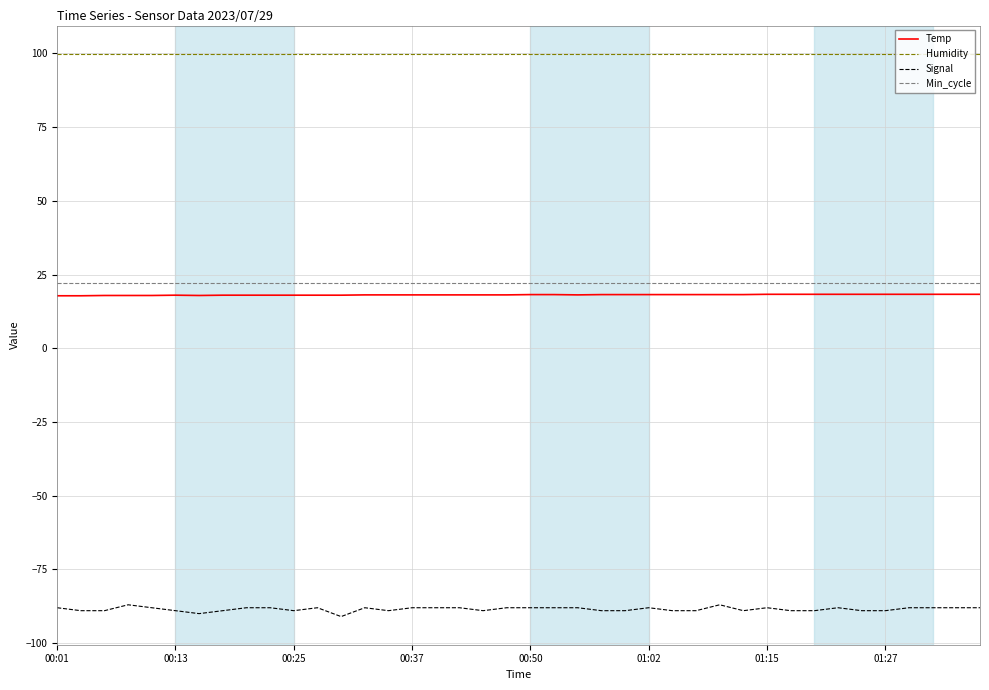

True or false: Humidity and Signal cross at least once.

False